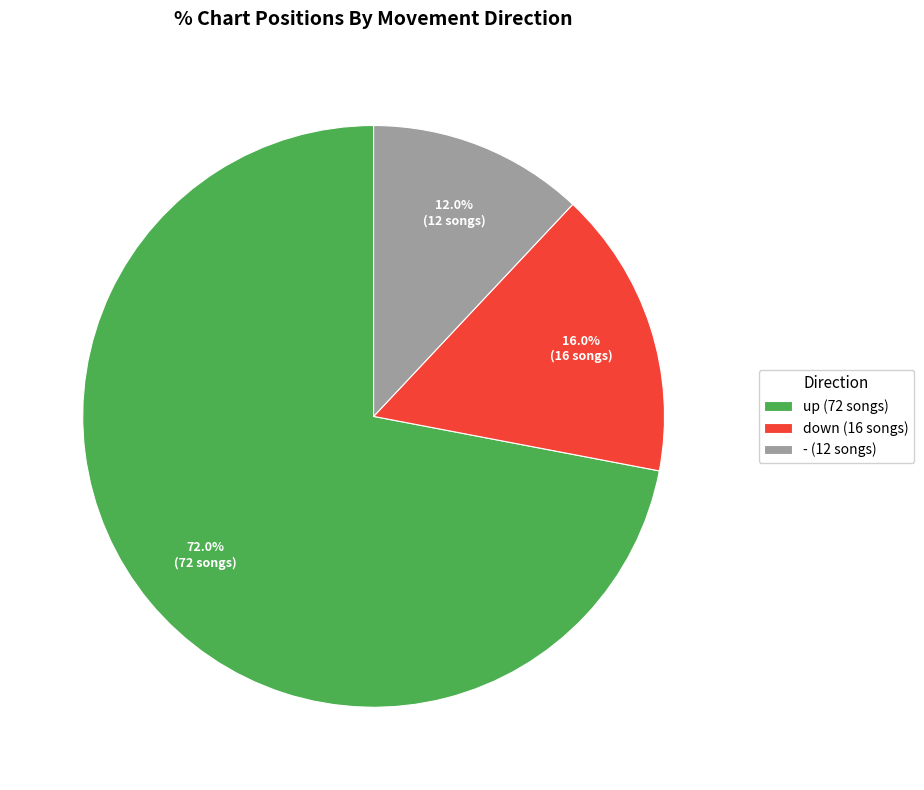

Is there a majority slice in this chart?

Yes